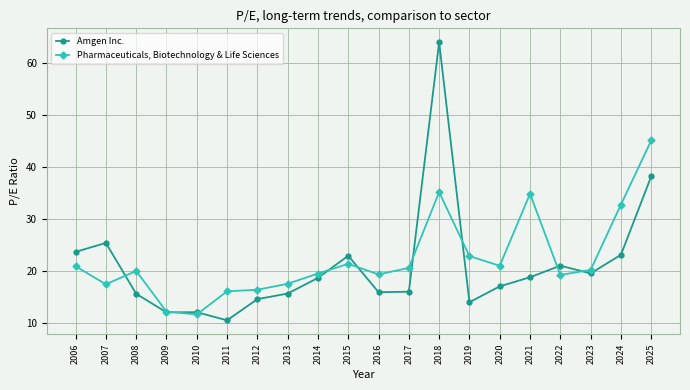

Read the Amgen Inc. value at 2022.

21.1